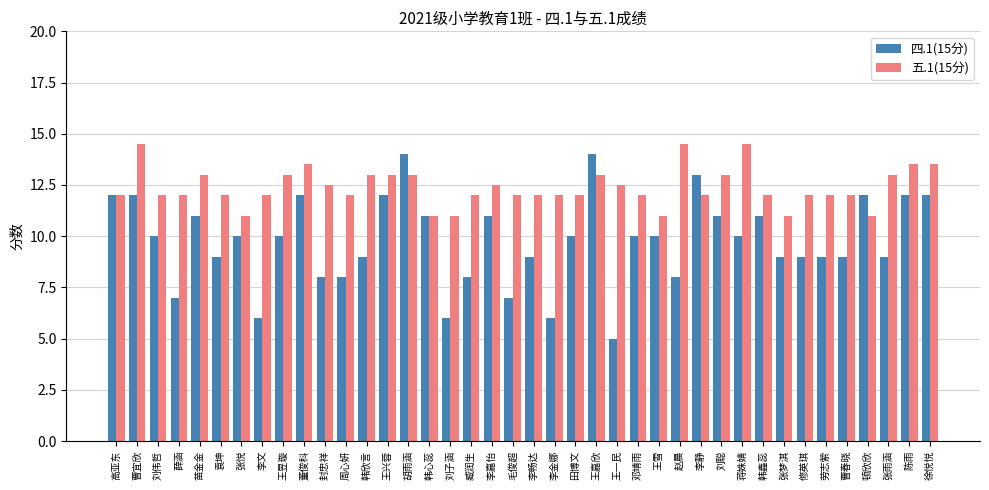

Is it true that 四.1(15分) equals 10.0 at 邓靖雨?

True